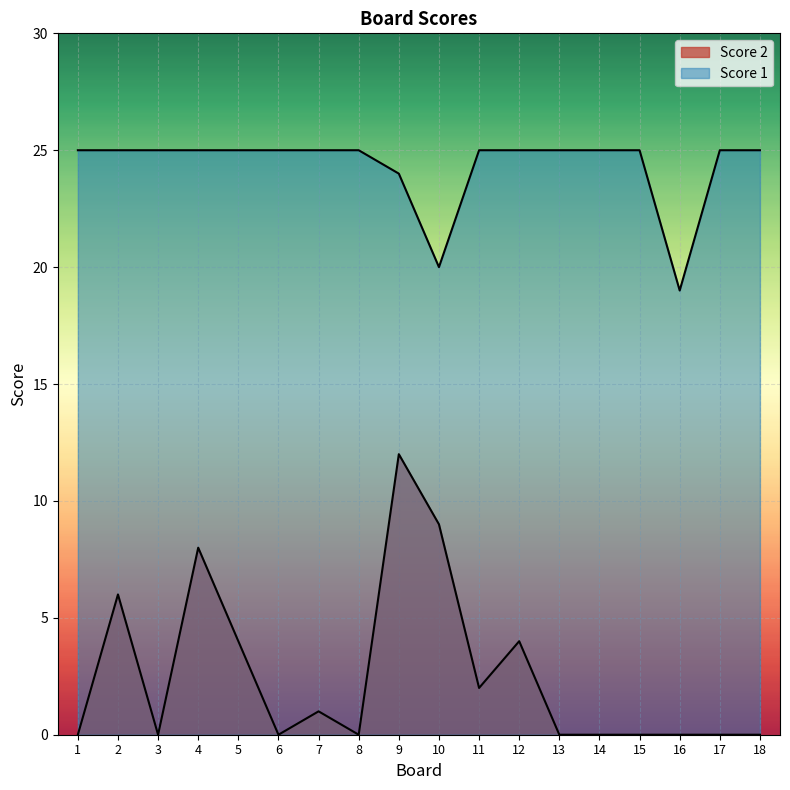

Which category has the highest value in the Score 1 series?

1